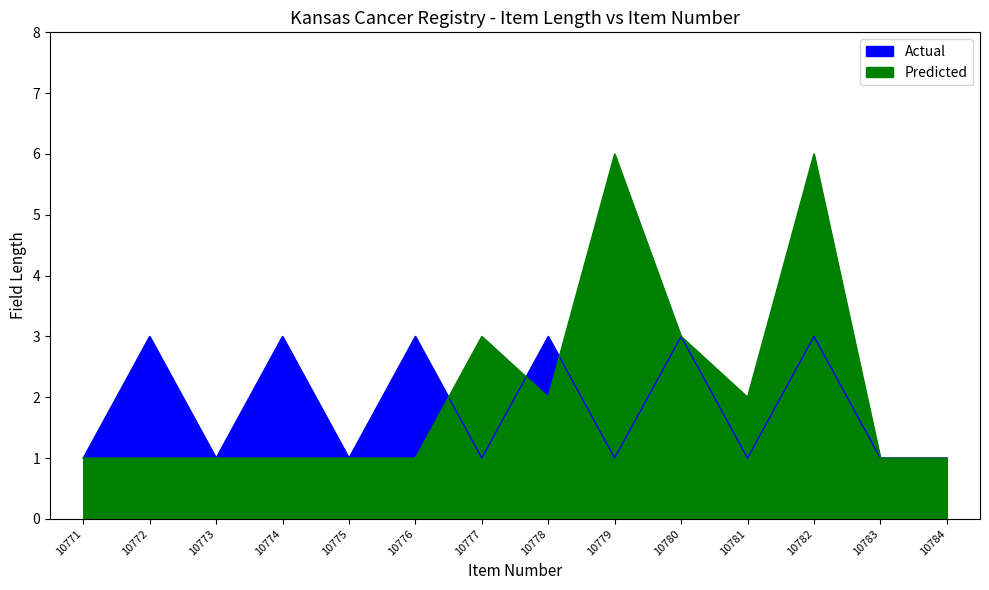

How many categories are shown in the chart?

14